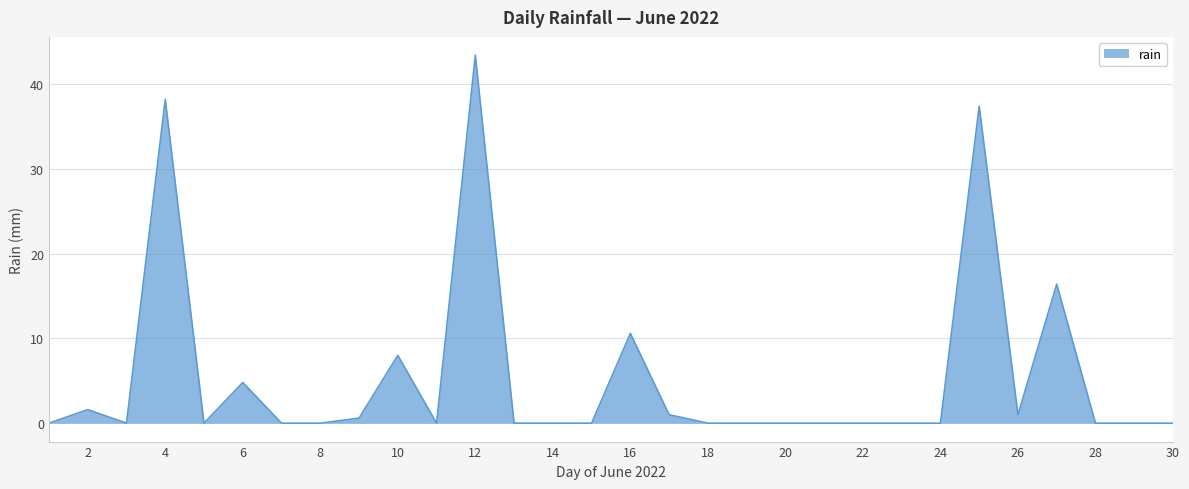

What is the difference between the maximum and minimum values?

43.4